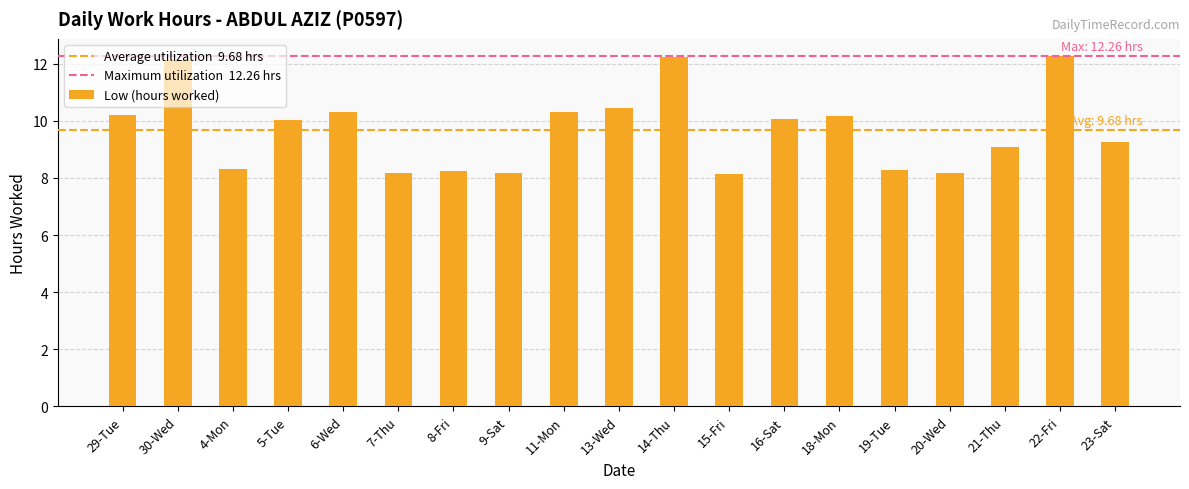

Count the number of values greater than 10.

10